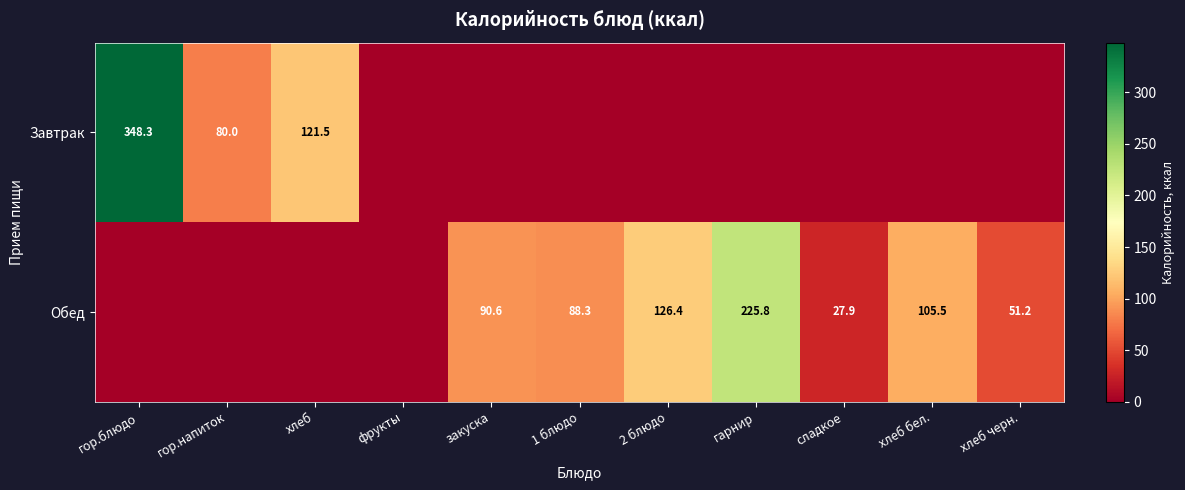

True or false: Завтрак has a value of 32.9 at гор.напиток.

False